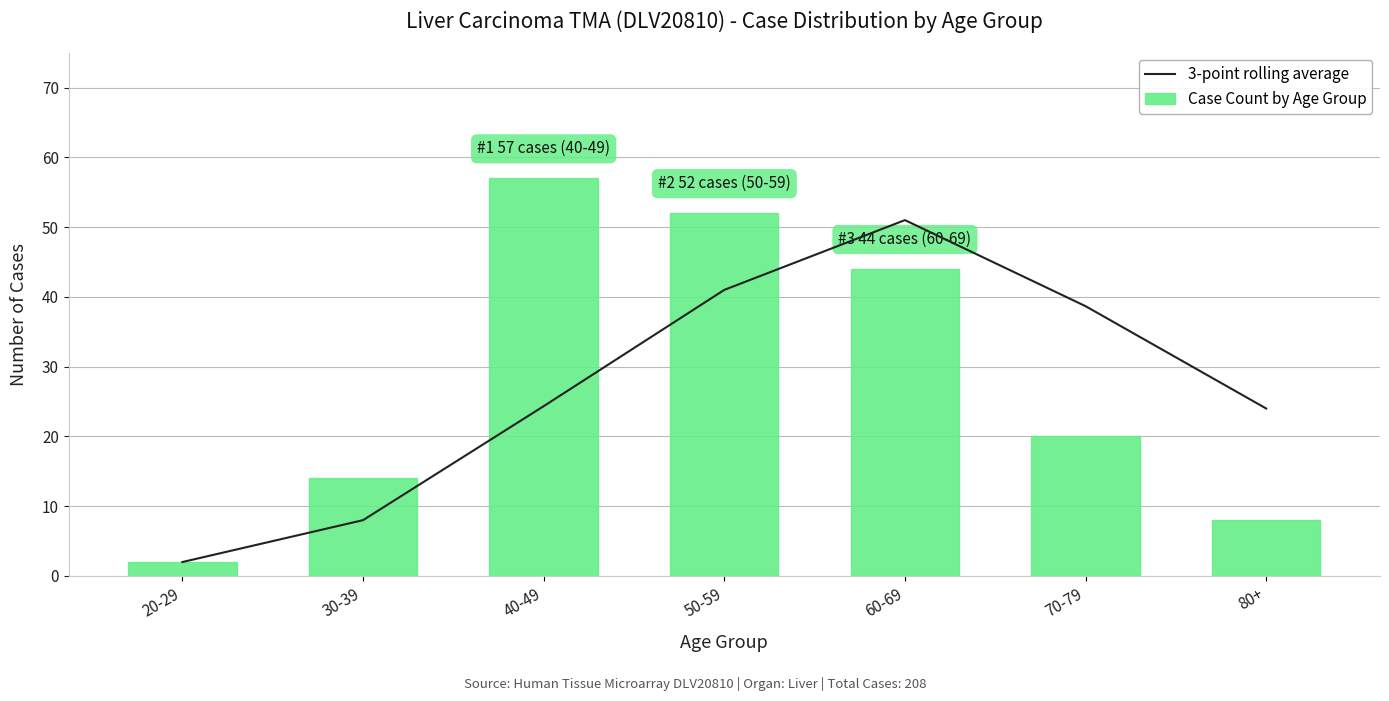

What is the difference between the maximum and minimum values in the 3-point rolling average series?

49.0